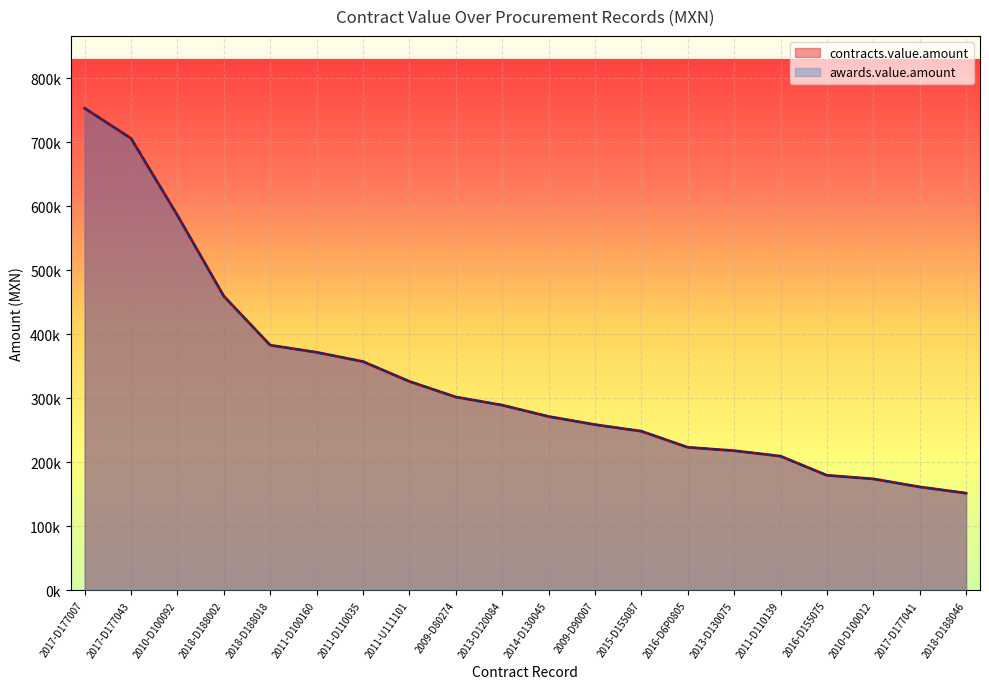

What is the label of the 20th point from the left?

2018-D188046